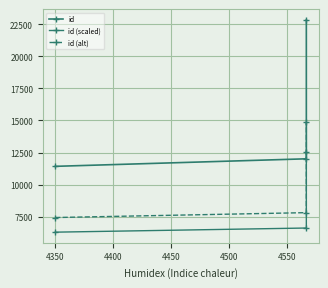

What is the lowest value of the id (scaled) series?

6281.0